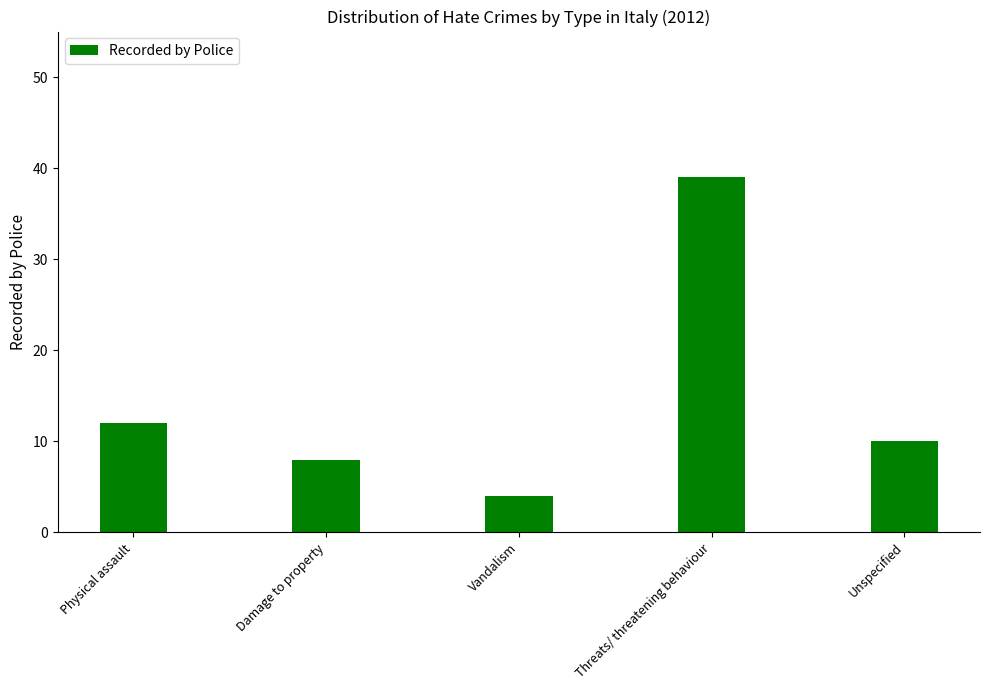

Count the number of data series in this chart.

1